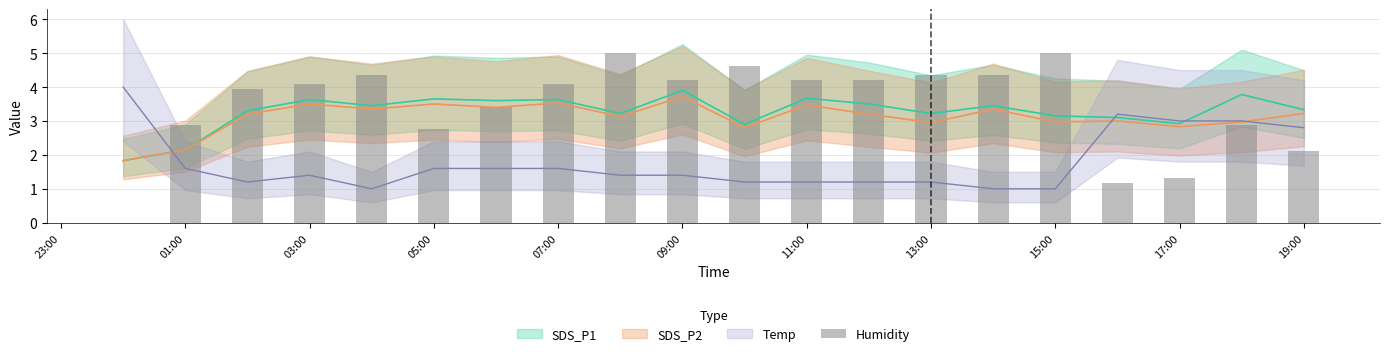

Count the number of categories in the chart.

20